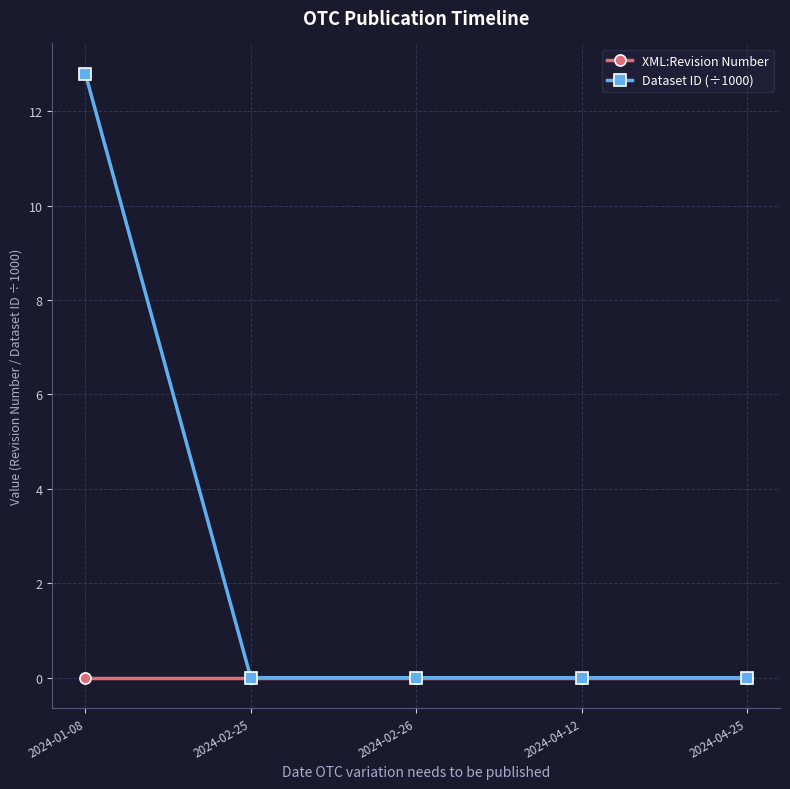

Which category has the highest value across all series?

2024-01-08